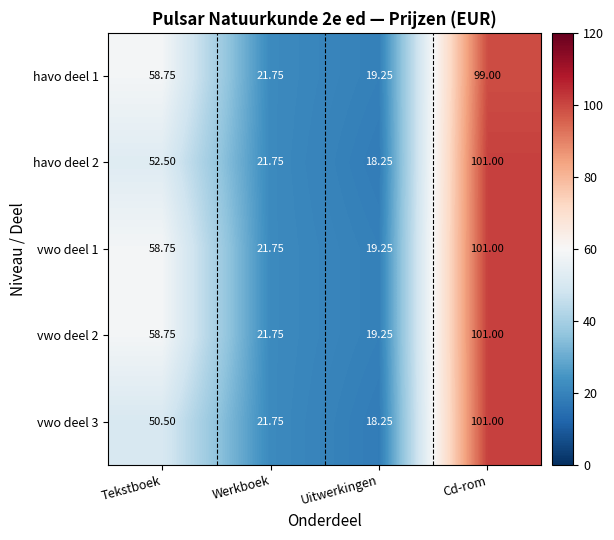

At which label does vwo deel 3 reach its peak?

Cd-rom